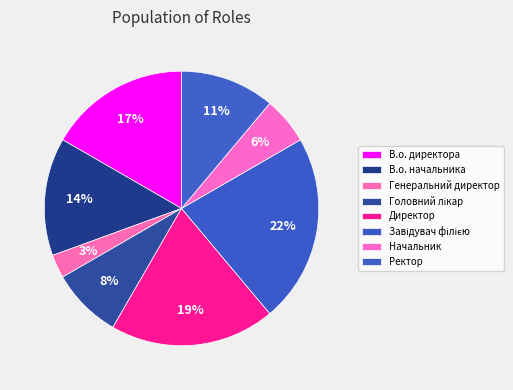

To the nearest percent, what percentage of the pie is Генеральний директор?

3%